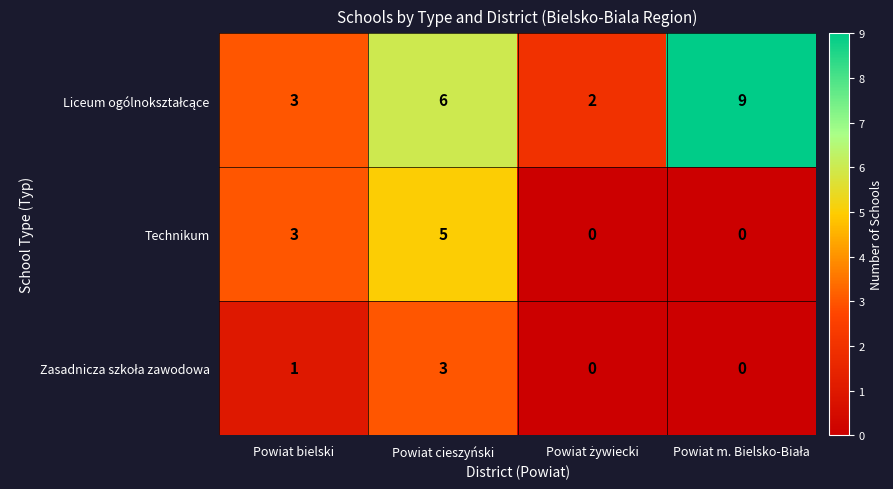

At how many categories does at least one series exceed 4?

2